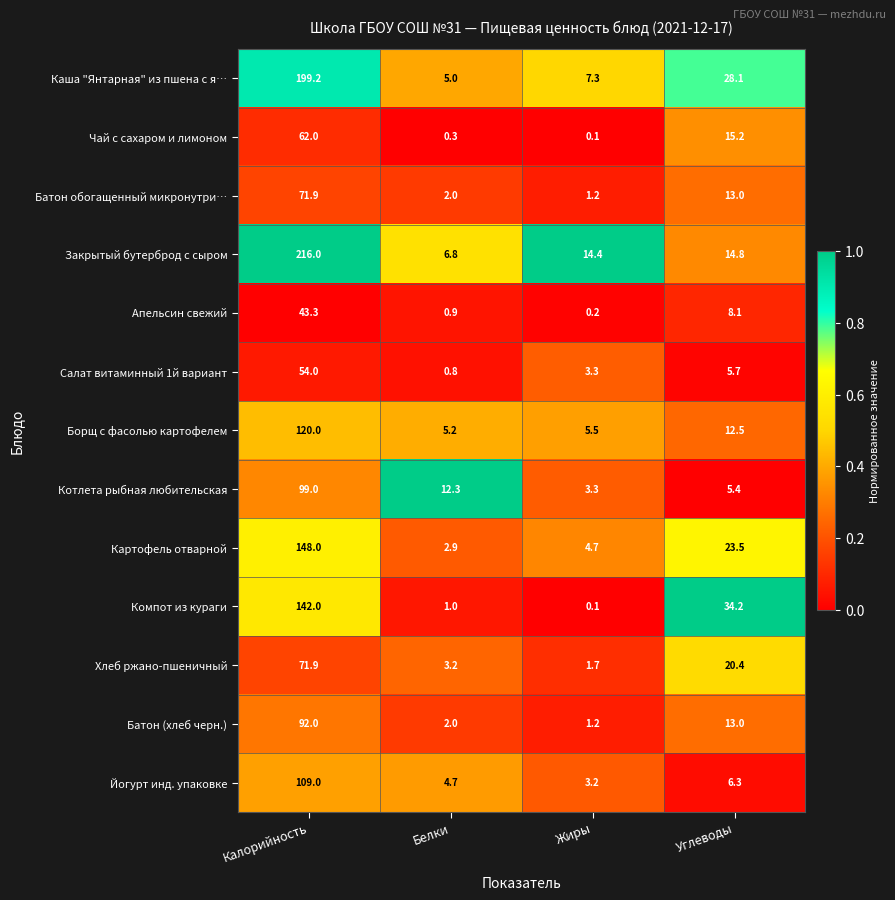

At which category does the chart reach its minimum across all series?

Жиры